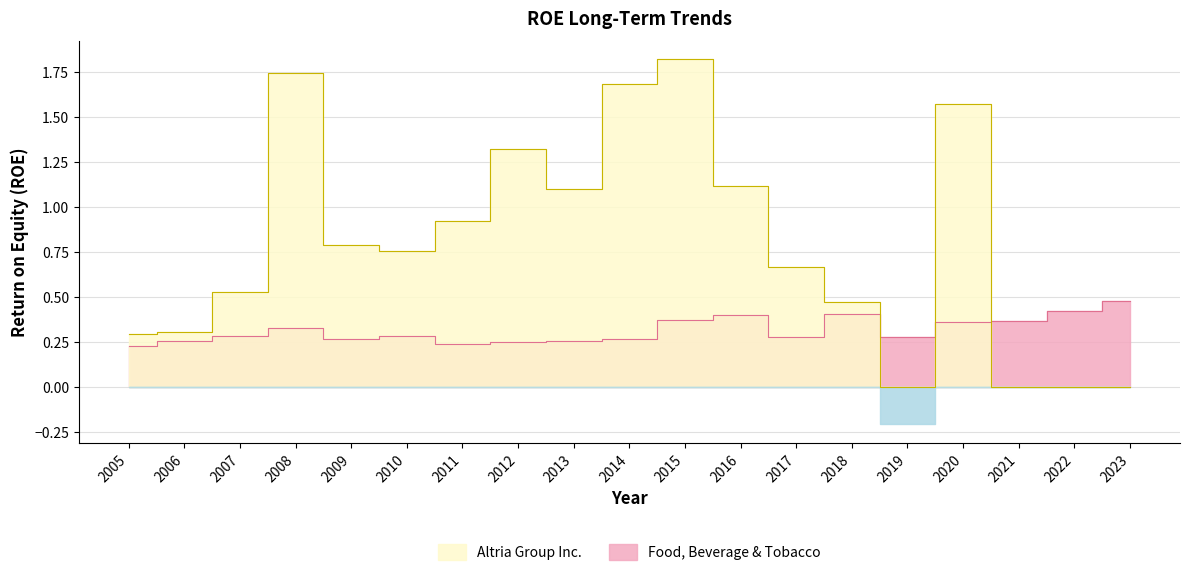

True or false: Altria Group Inc. has a value of 2.2 at 2012.

False